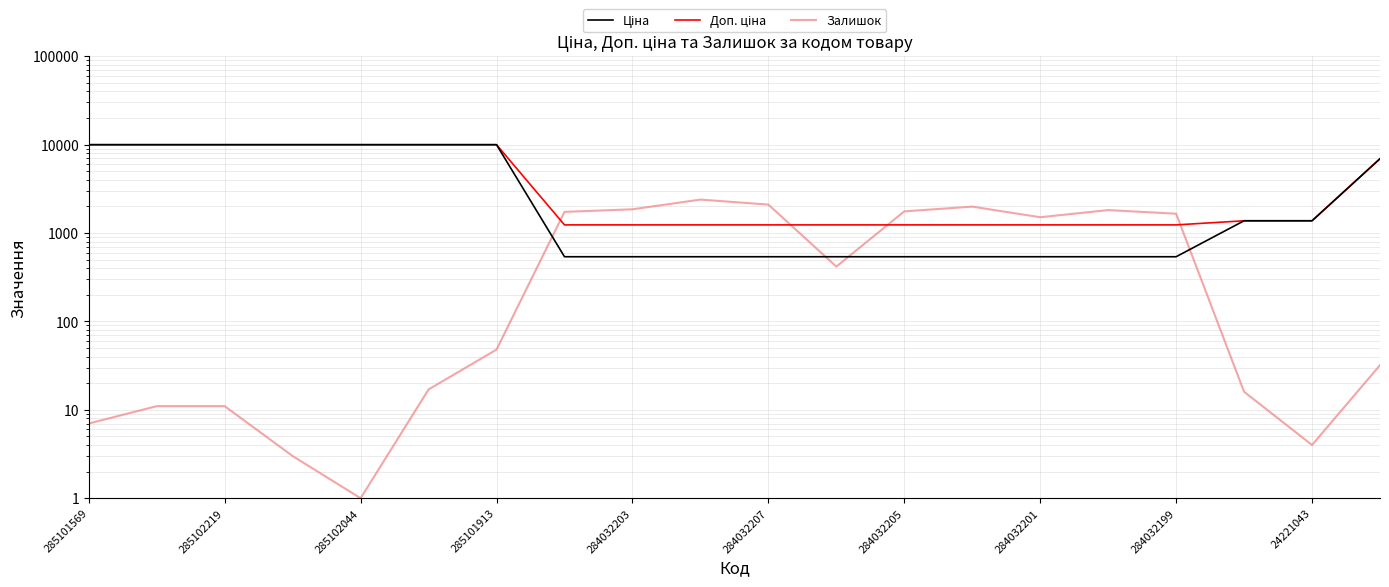

What is the sum of all Доп. ціна values?

91854.5